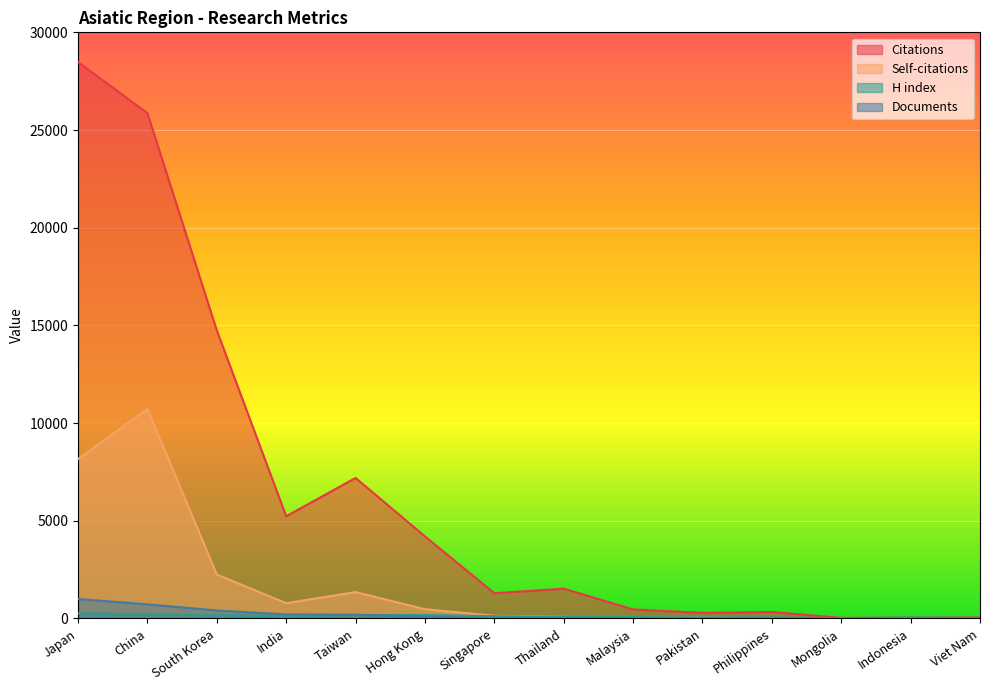

True or false: Documents has more than 0 interior local peaks.

False